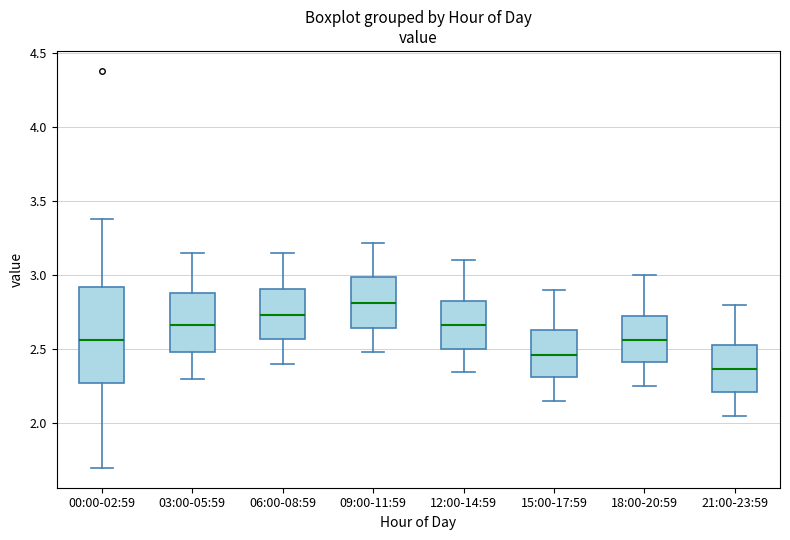

Which box has the highest median line?

09:00-11:59